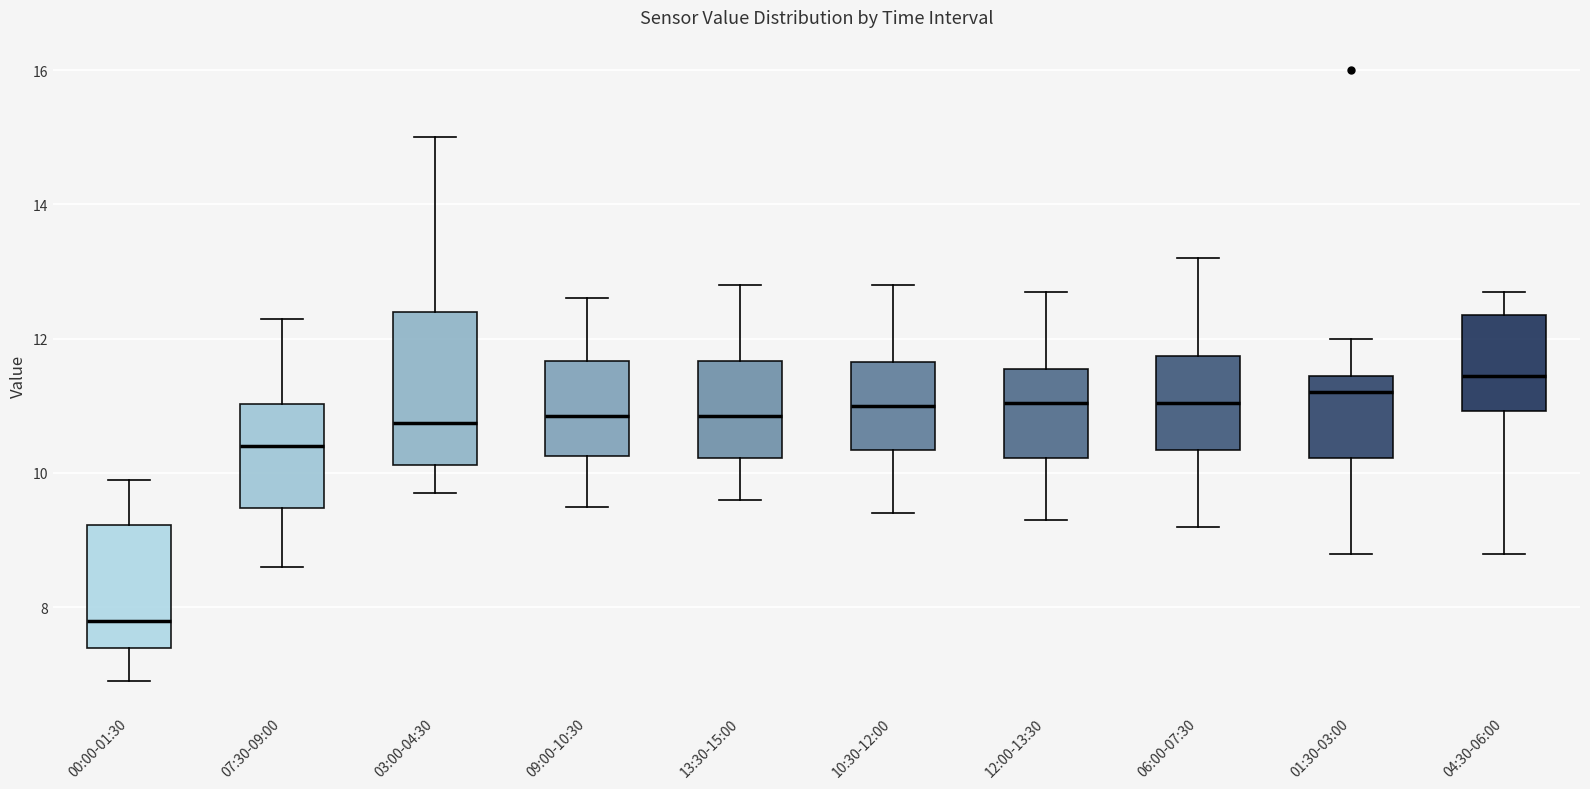

Reading left to right, read every box against the y-axis: the position of its median line, the range the box covers, and the ends of its whiskers. The values are not printed on the chart, so give them approximately, as read against the axis.

00:00-01:30: median 7.8, box 7.4 to 9.2, whiskers 7.0 to 10.0
07:30-09:00: median 10.4, box 9.4 to 11.0, whiskers 8.6 to 12.4
03:00-04:30: median 10.8, box 10.2 to 12.4, whiskers 9.8 to 15.0
09:00-10:30: median 10.8, box 10.2 to 11.6, whiskers 9.6 to 12.6
13:30-15:00: median 10.8, box 10.2 to 11.6, whiskers 9.6 to 12.8
10:30-12:00: median 11.0, box 10.4 to 11.6, whiskers 9.4 to 12.8
12:00-13:30: median 11.0, box 10.2 to 11.6, whiskers 9.4 to 12.8
06:00-07:30: median 11.0, box 10.4 to 11.8, whiskers 9.2 to 13.2
01:30-03:00: median 11.2, box 10.2 to 11.4, whiskers 8.8 to 12.0
04:30-06:00: median 11.4, box 11.0 to 12.4, whiskers 8.8 to 12.8